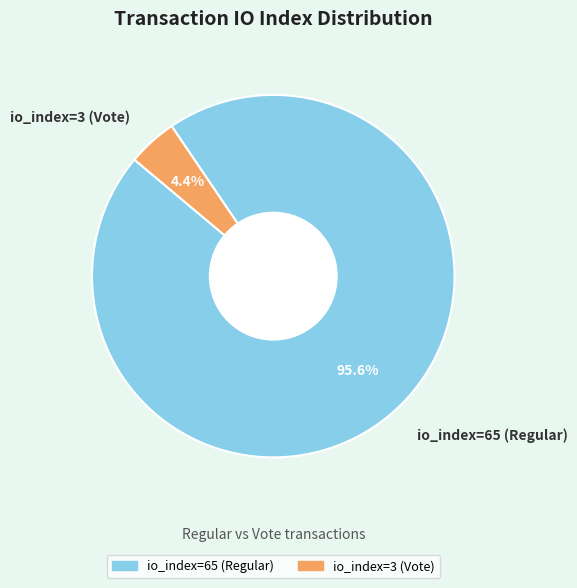

What percentage is the io_index=65 (Regular) slice, to the nearest percent?

96%